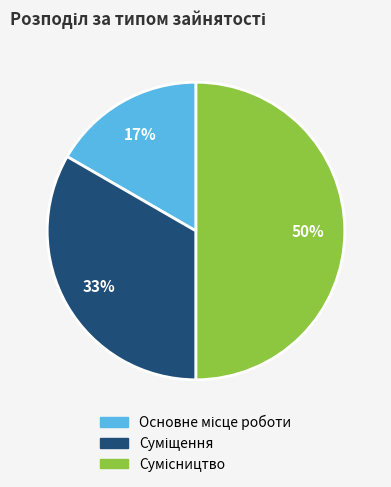

To the nearest percent, what is the difference between the largest and smallest slice percentages?

33%